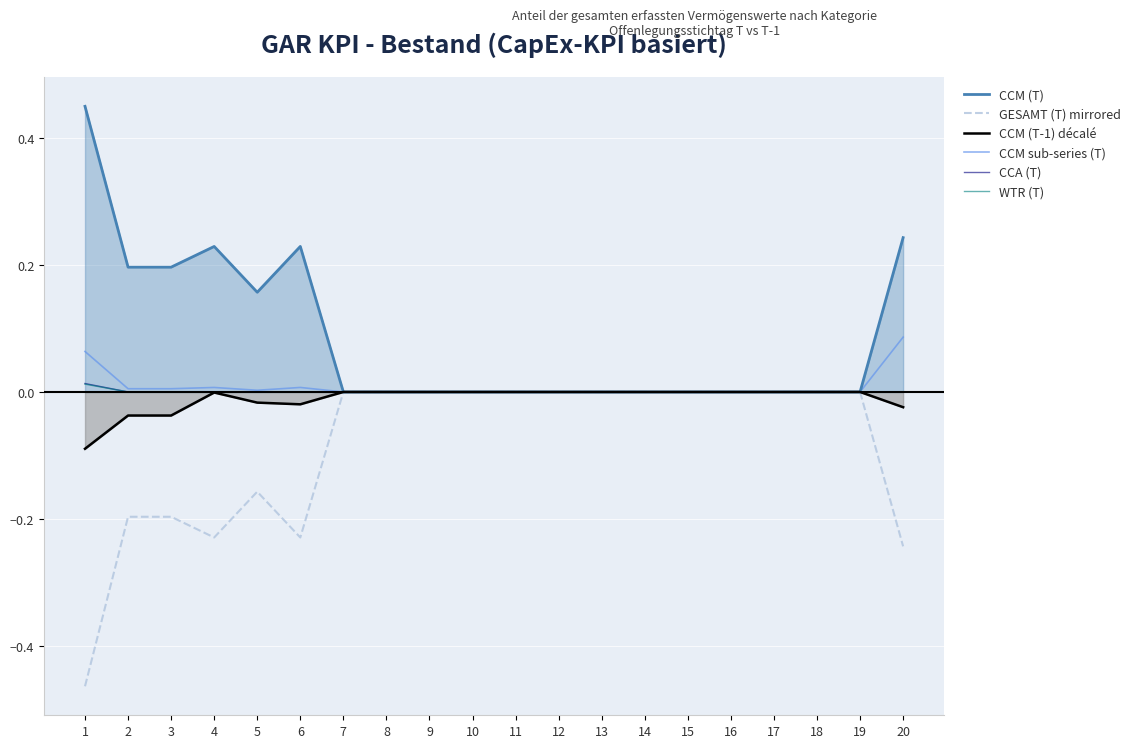

True or false: CCA (T) and CCM sub-series (T) intersect in this chart.

False